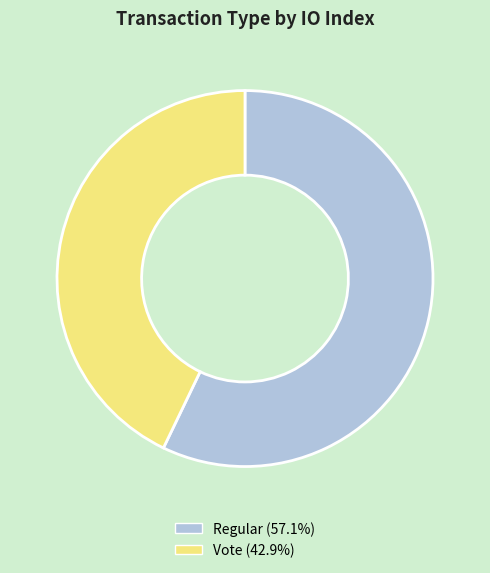

Is there a majority slice in this chart?

Yes